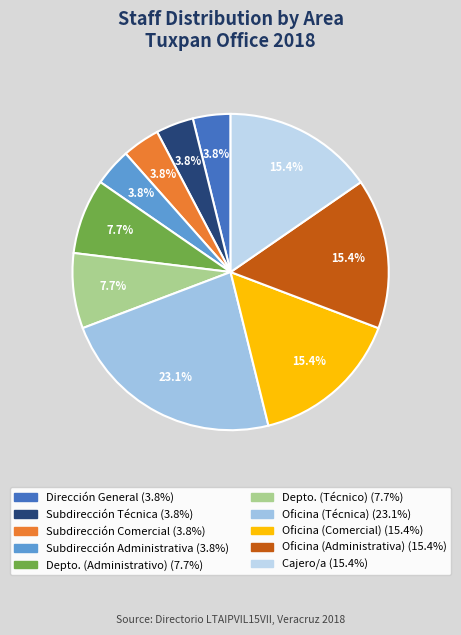

To the nearest percent, what is the difference between the largest and smallest slice percentages?

19%